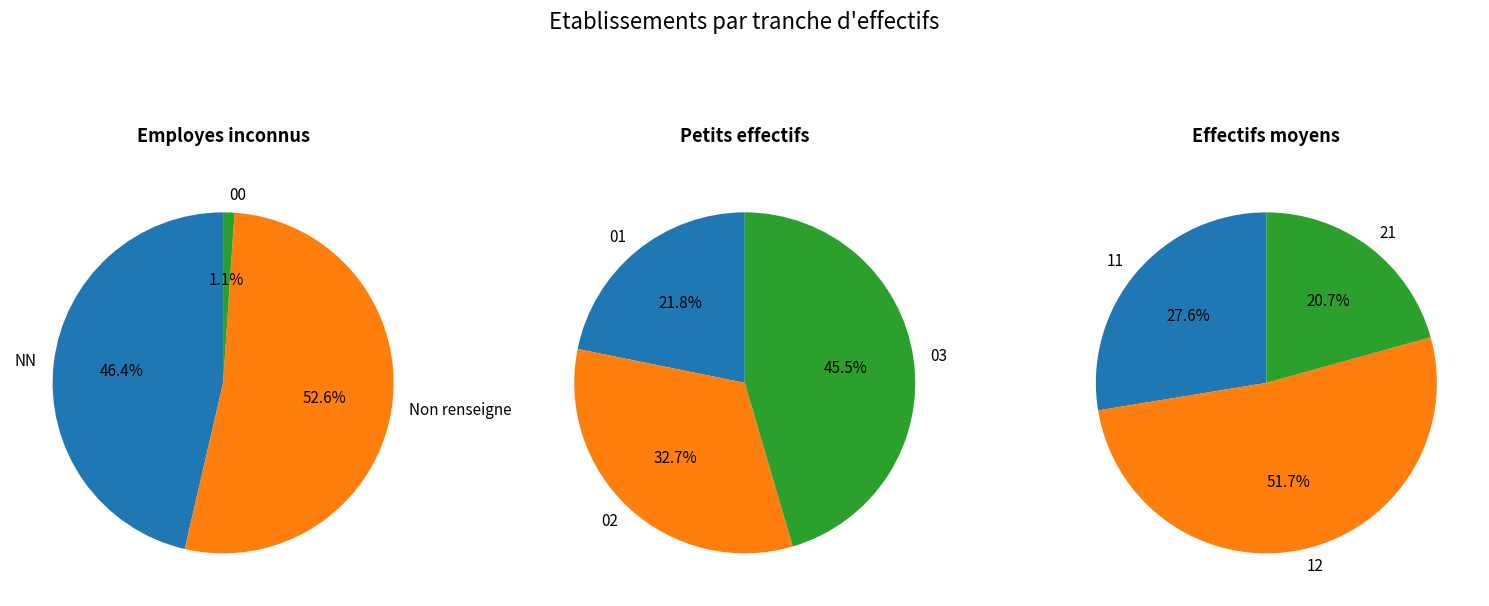

Does 01 account for over 50% of the chart?

No